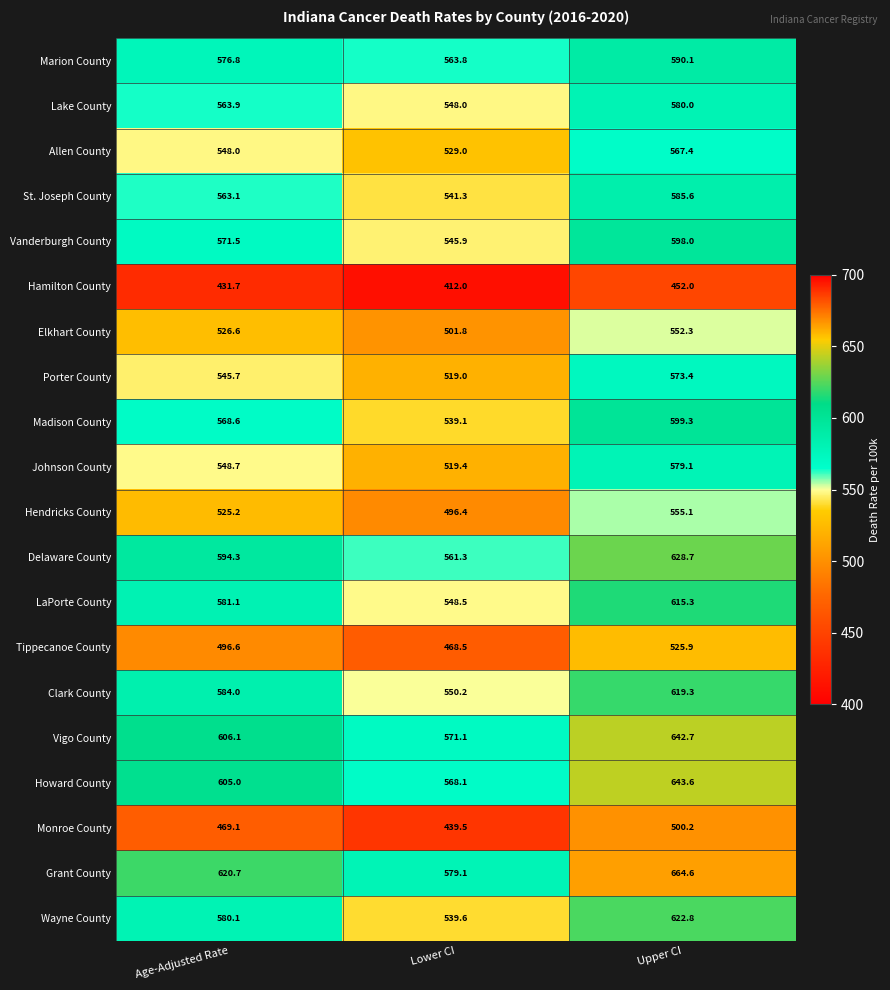

Which category has the highest value in the Madison County series?

Upper CI